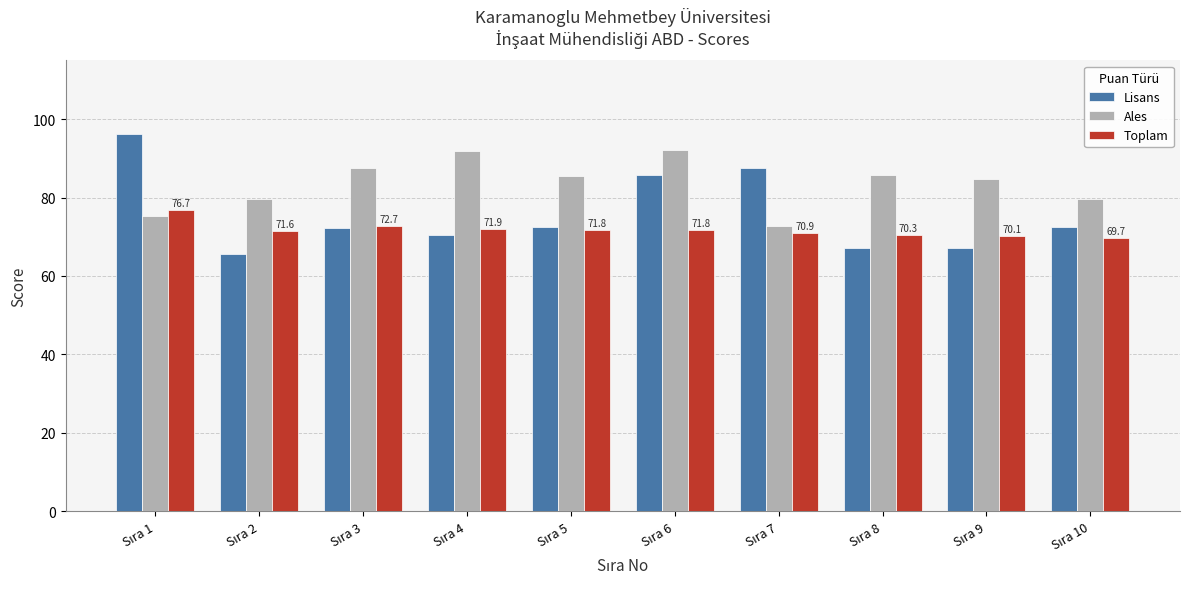

Rank the series by their average value, from highest to lowest.

Ales, Lisans, Toplam